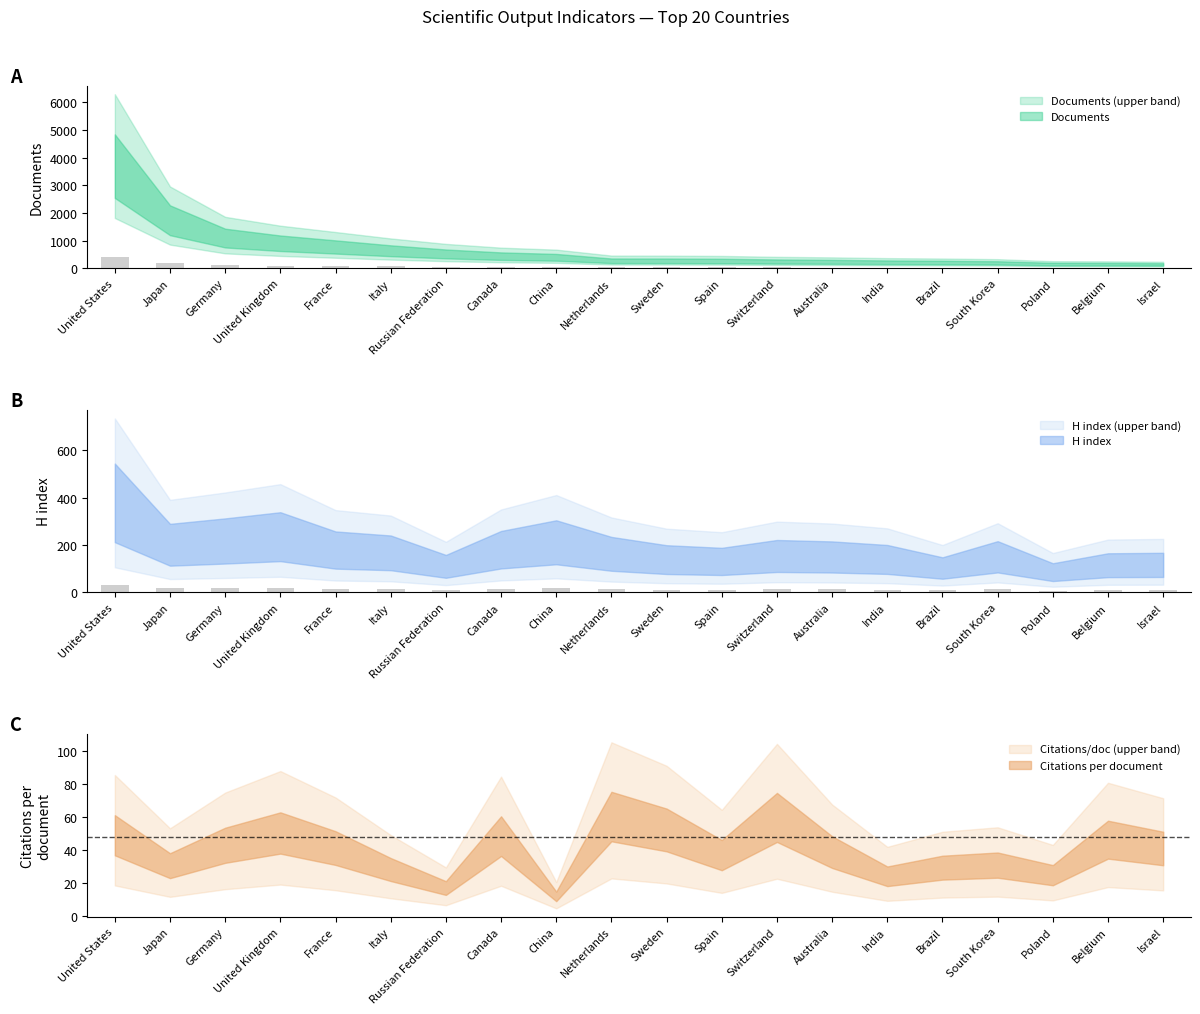

Rank the categories by H index value from lowest to highest.

Poland, Brazil, Russian Federation, Belgium, Israel, Spain, Sweden, India, Australia, South Korea, Switzerland, Netherlands, Italy, France, Canada, Japan, China, Germany, United Kingdom, United States